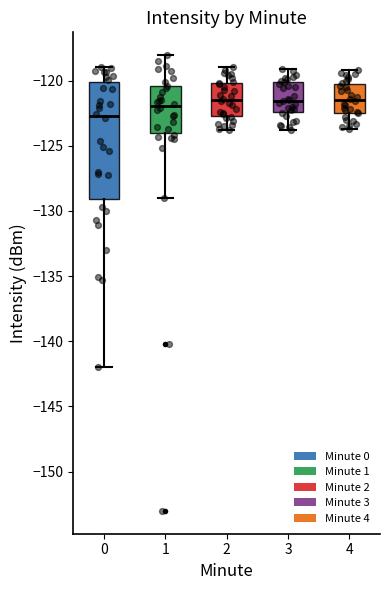

Comparing the boxes themselves (not the whiskers), which one is the tallest?

0